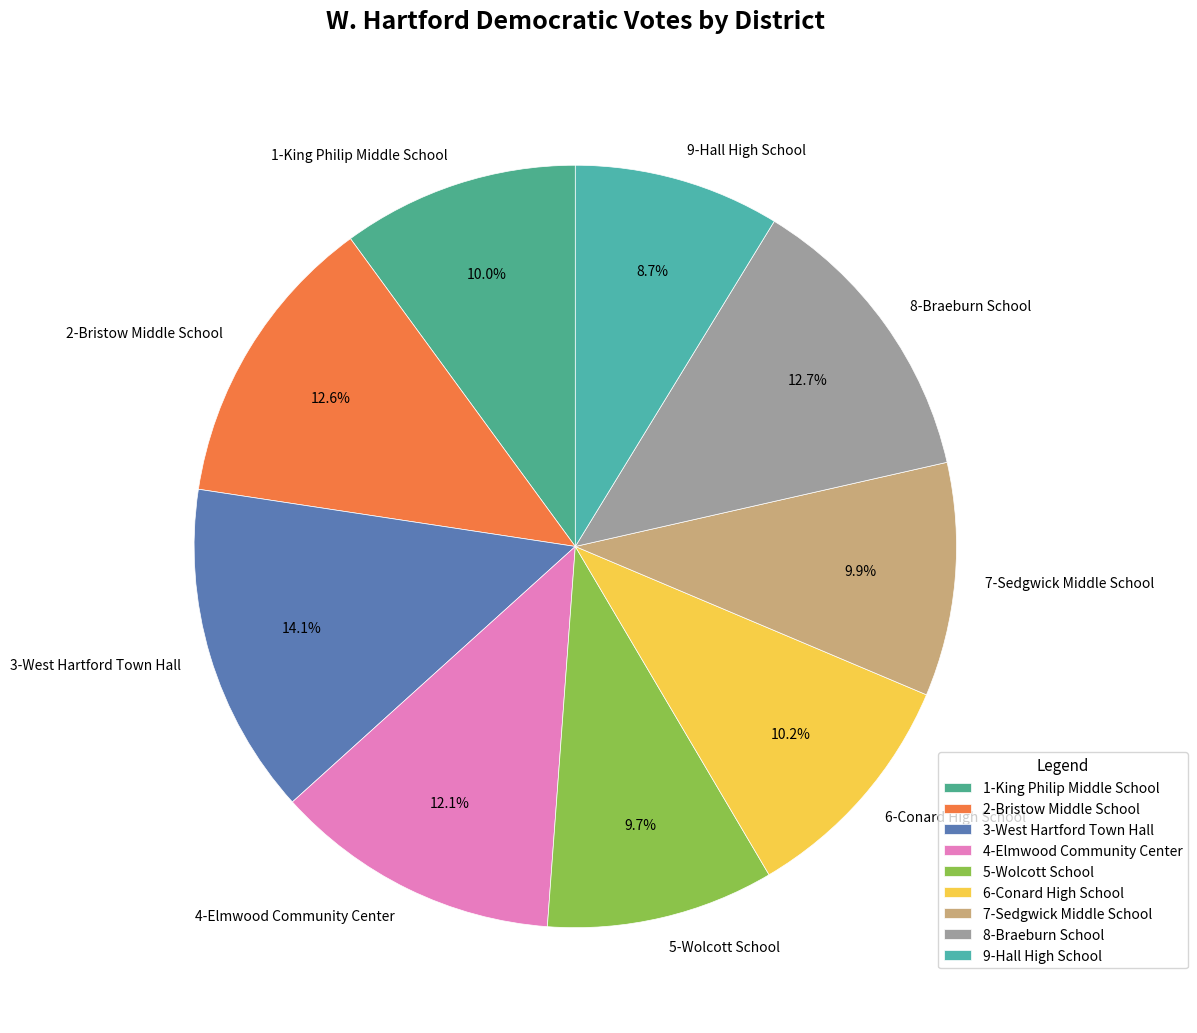

What portion of the pie excludes 9-Hall High School?

91.3%